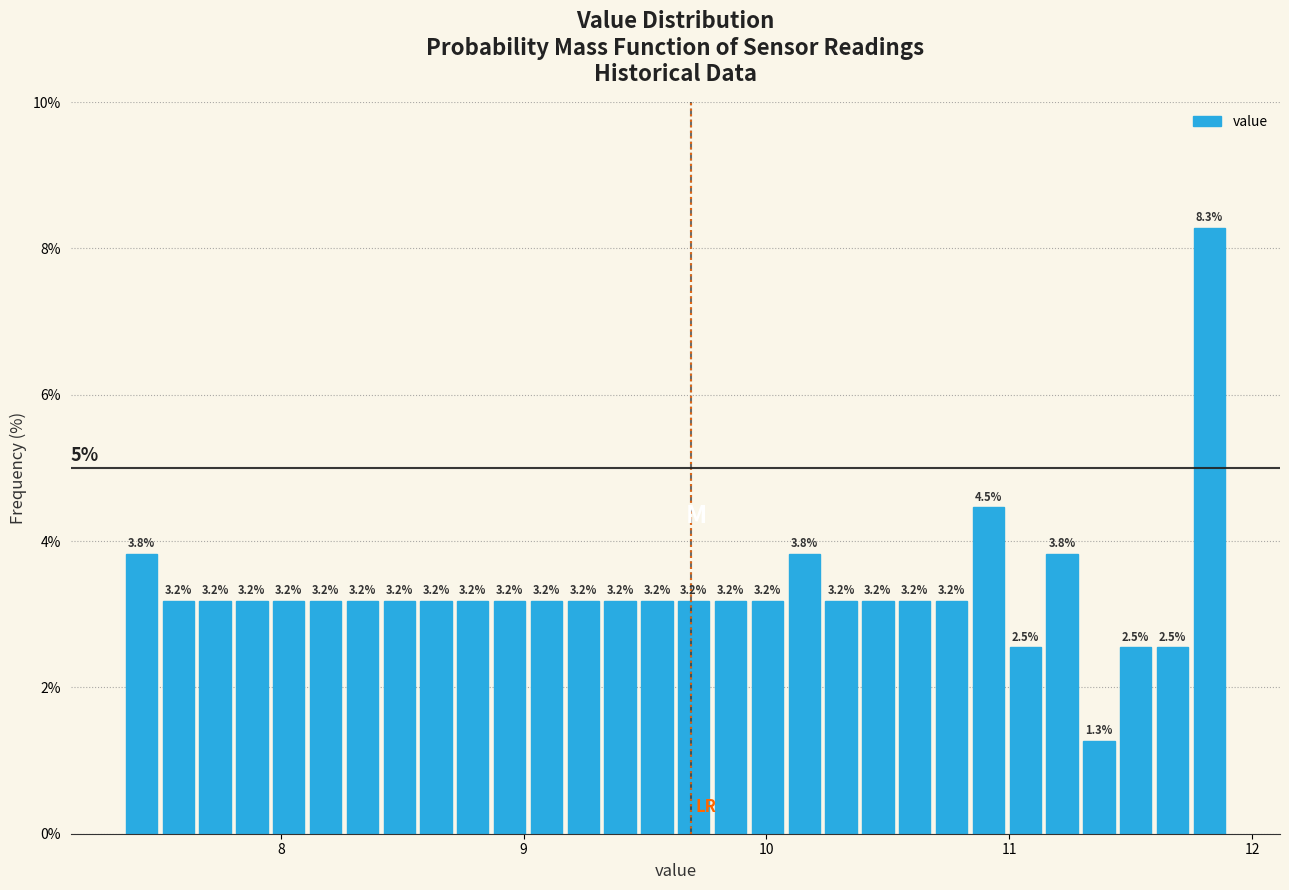

Around what value on the x-axis is the tallest bar? Give the approximate position of its centre, as read against the axis.

11.8